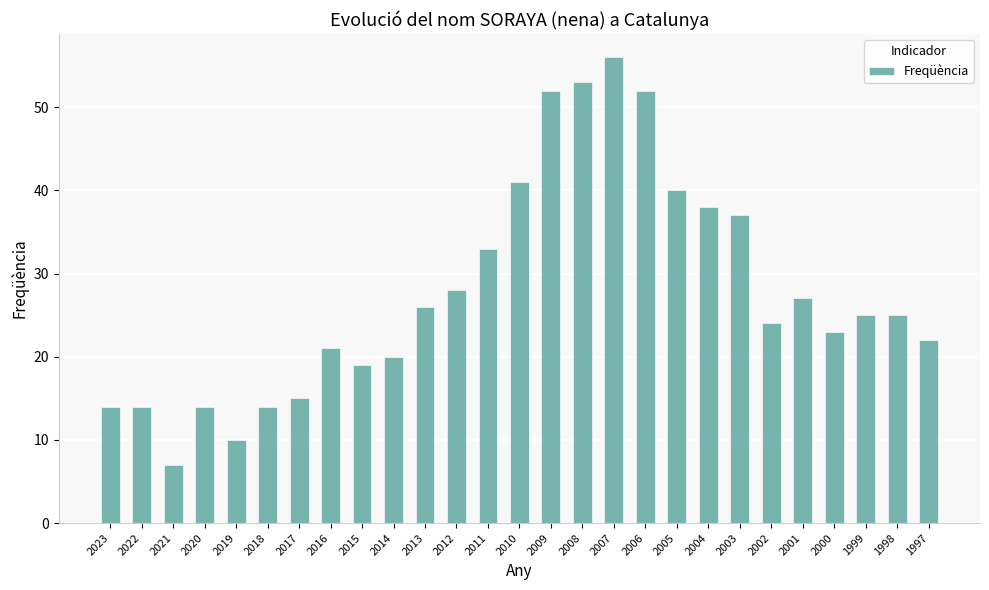

Which has a higher value, 2000 or 2006?

2006